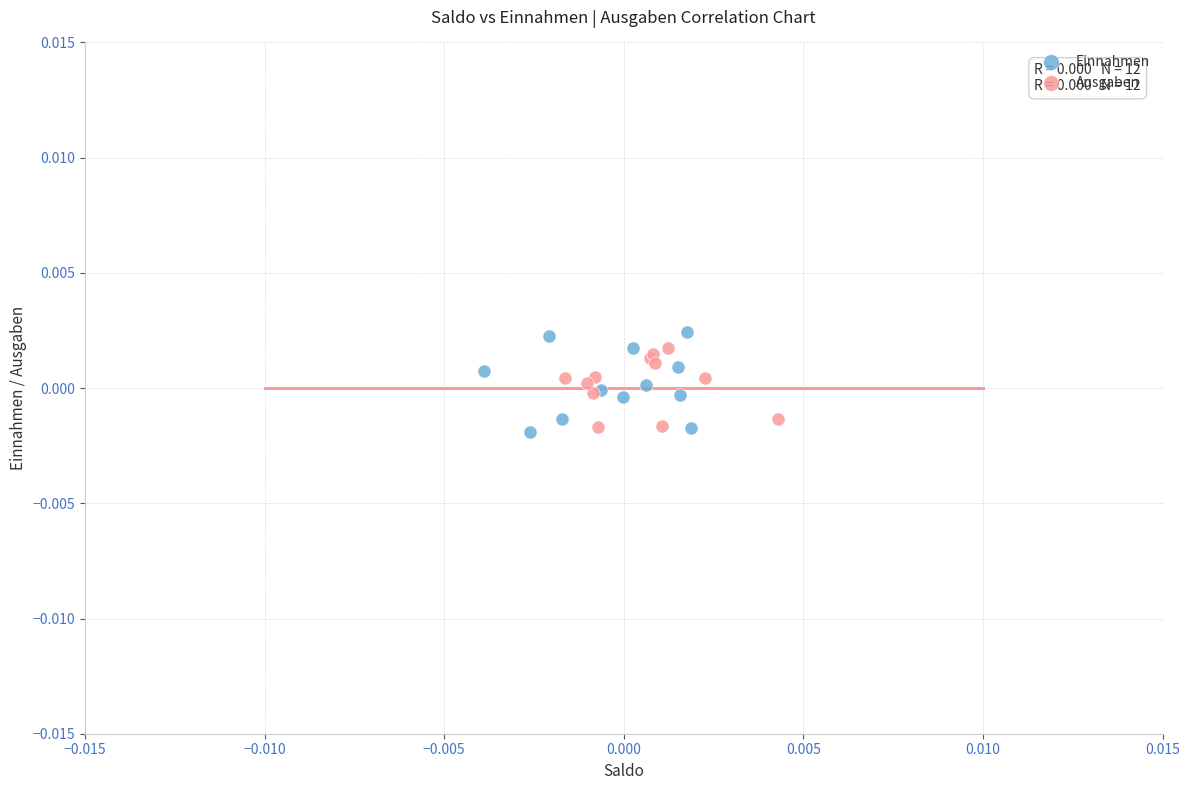

Which series has the widest spread of Y values?

Einnahmen